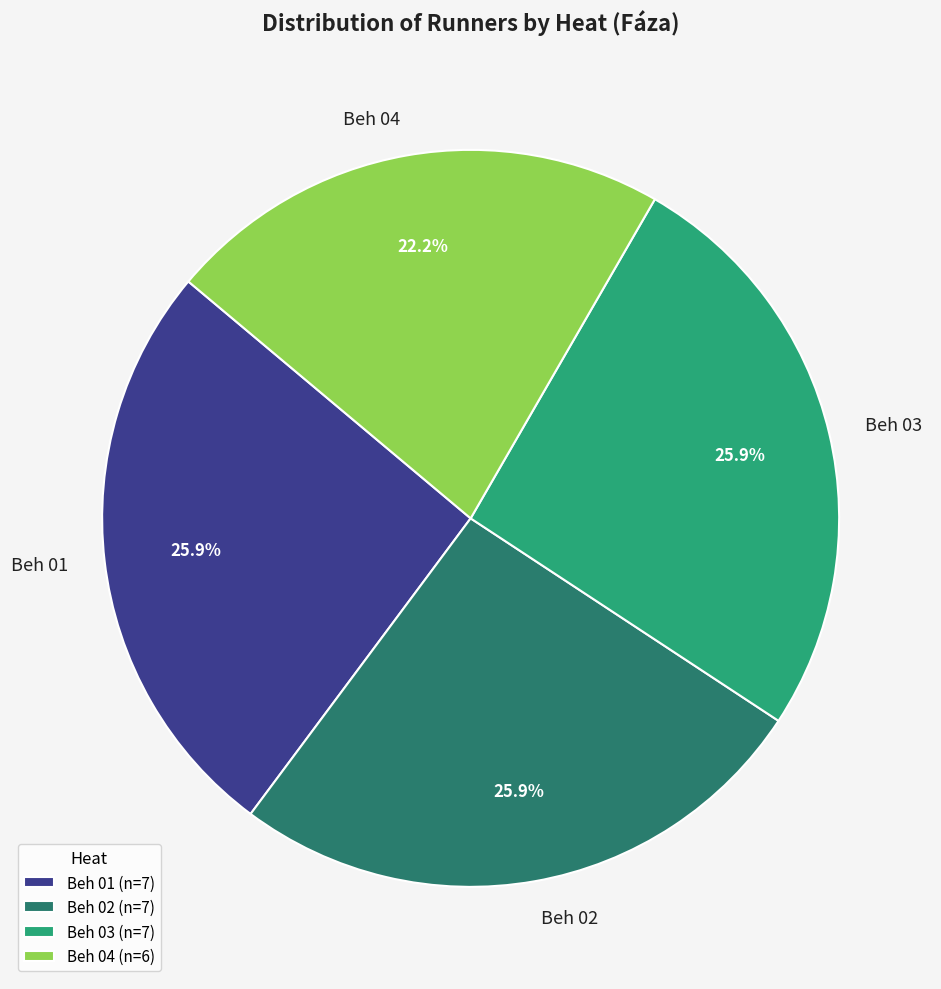

What percentage is the Beh 02 slice, to the nearest percent?

26%